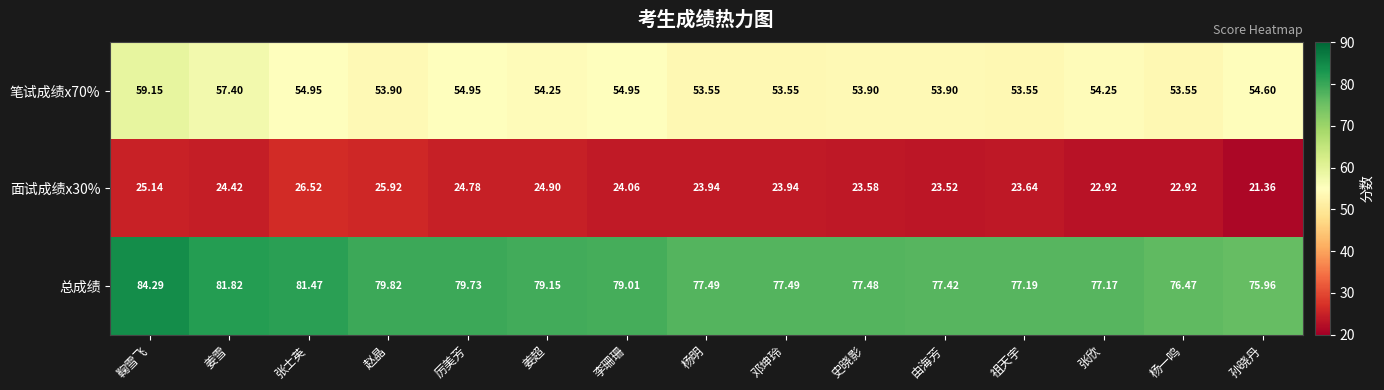

Count the number of data series in this chart.

3